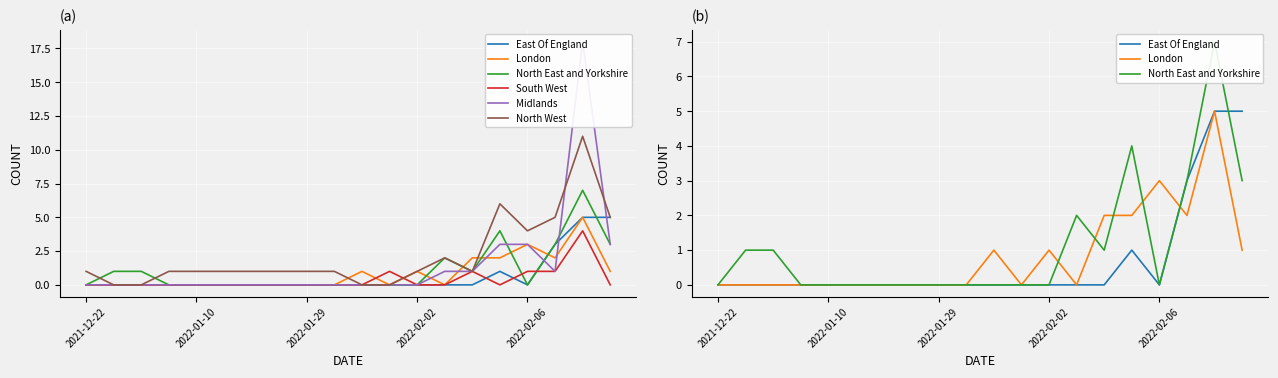

What is the sum of all London values?

17